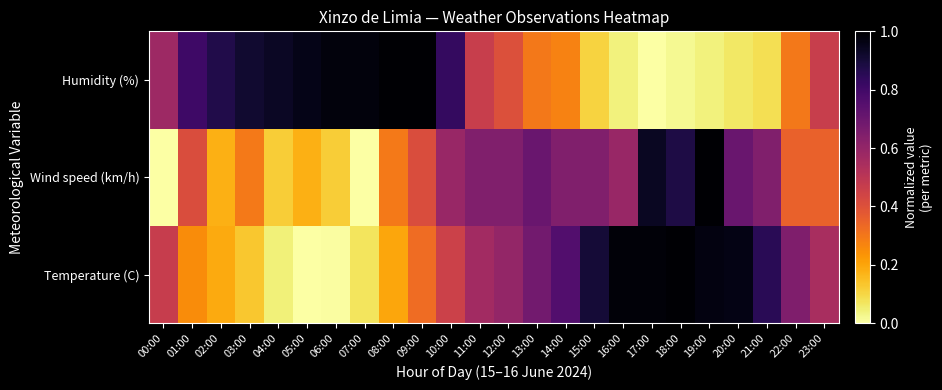

At which category is the sum across all series the highest?

19:00